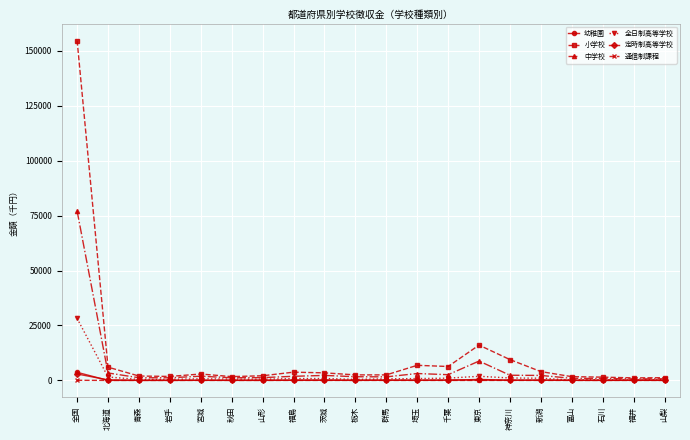

True or false: 全日制高等学校 has a value of 8344.2 at 全国.

False